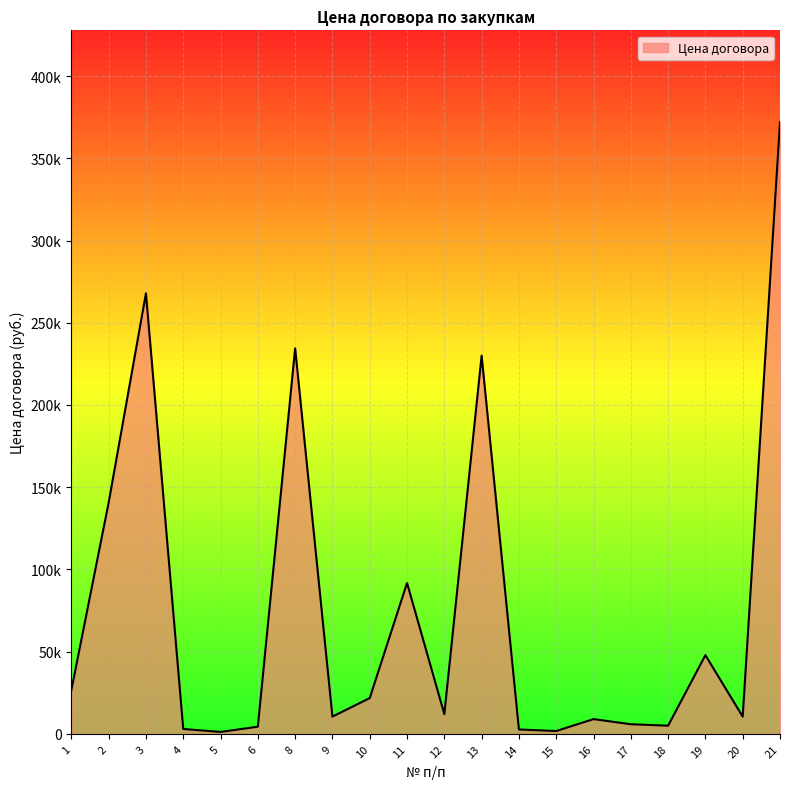

What is the difference between the maximum and minimum values?

370800.0